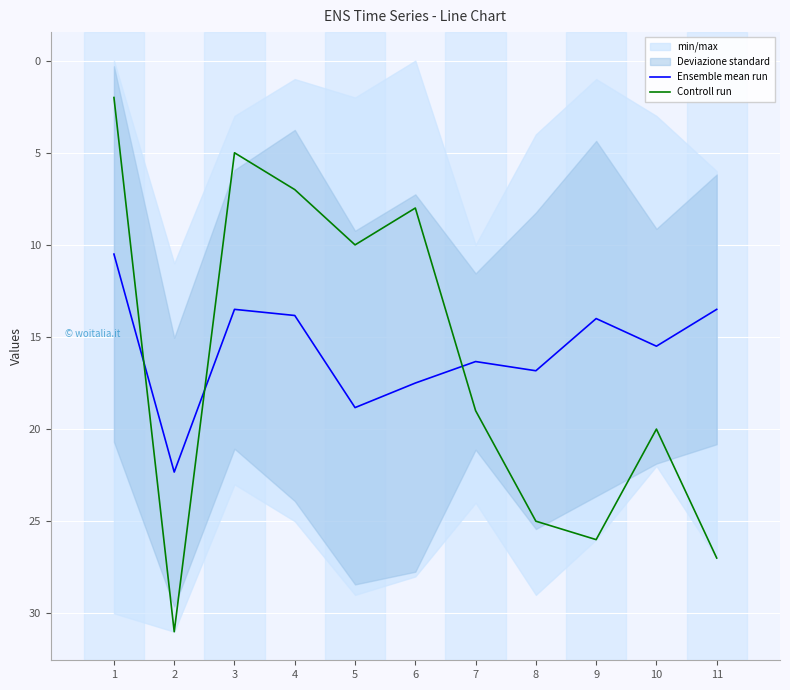

What is the approximate value of Controll run at 2?

31.0